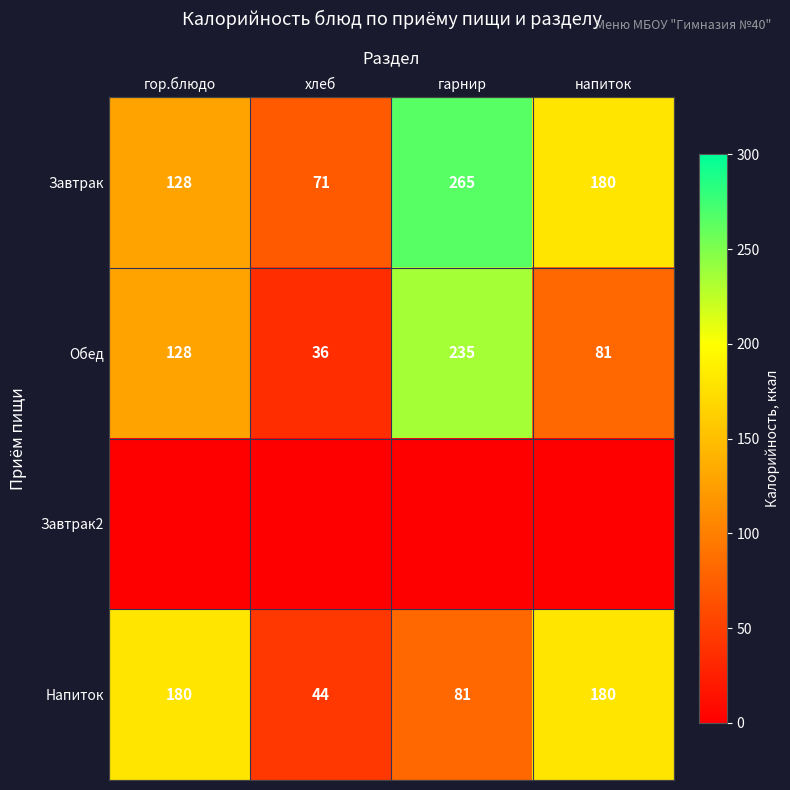

What is the maximum value for Обед?

235